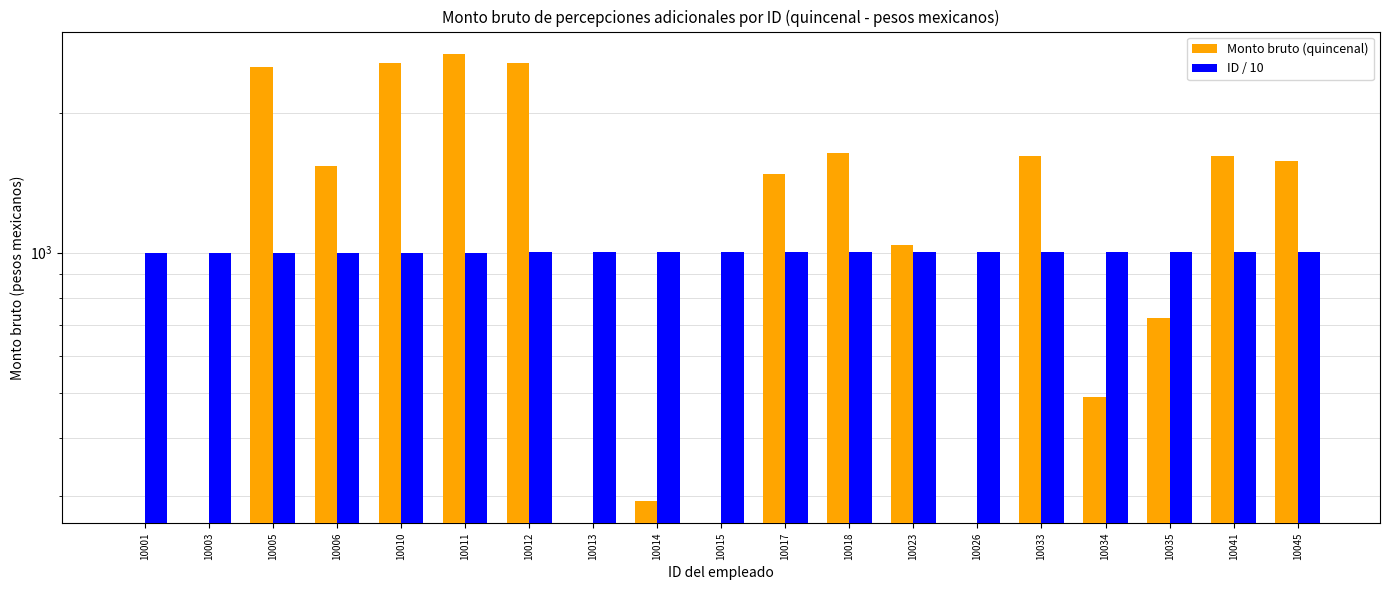

The Monto bruto (quincenal) series shows 2555.0 at 10012. True or false?

True